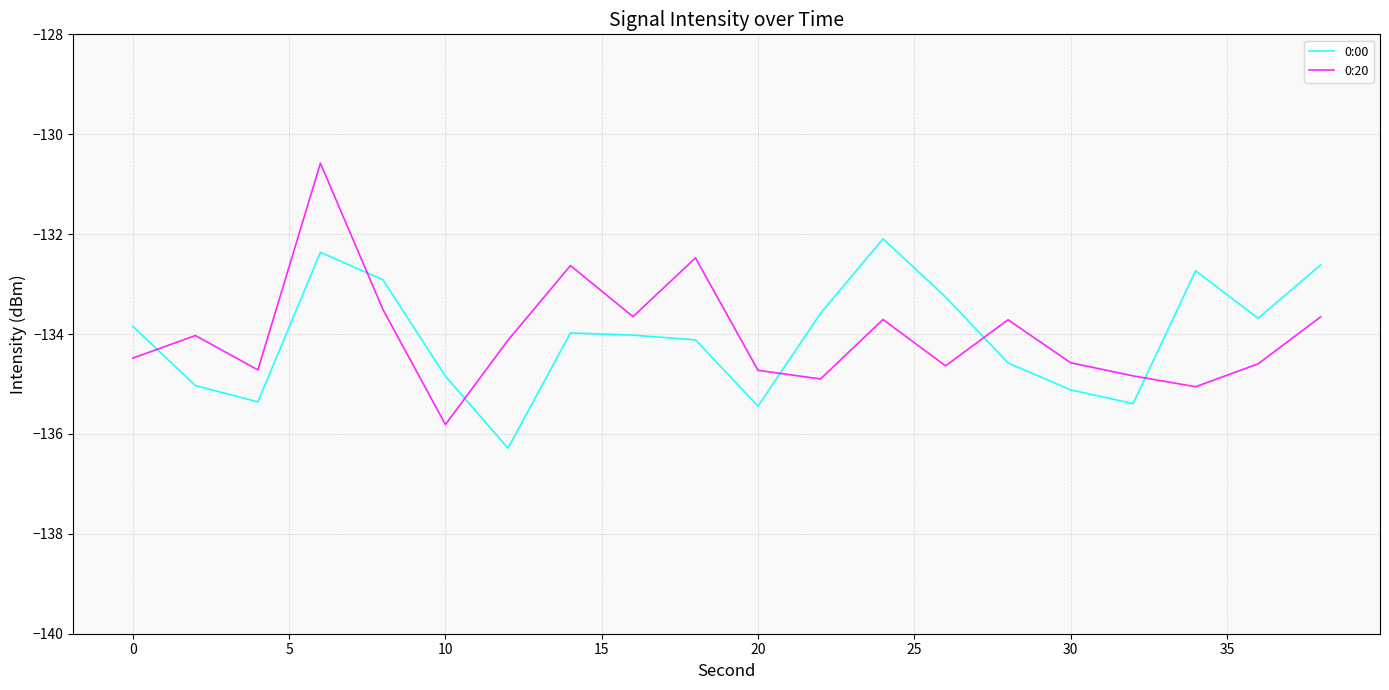

What is the highest value of the 0:00 series?

-132.1